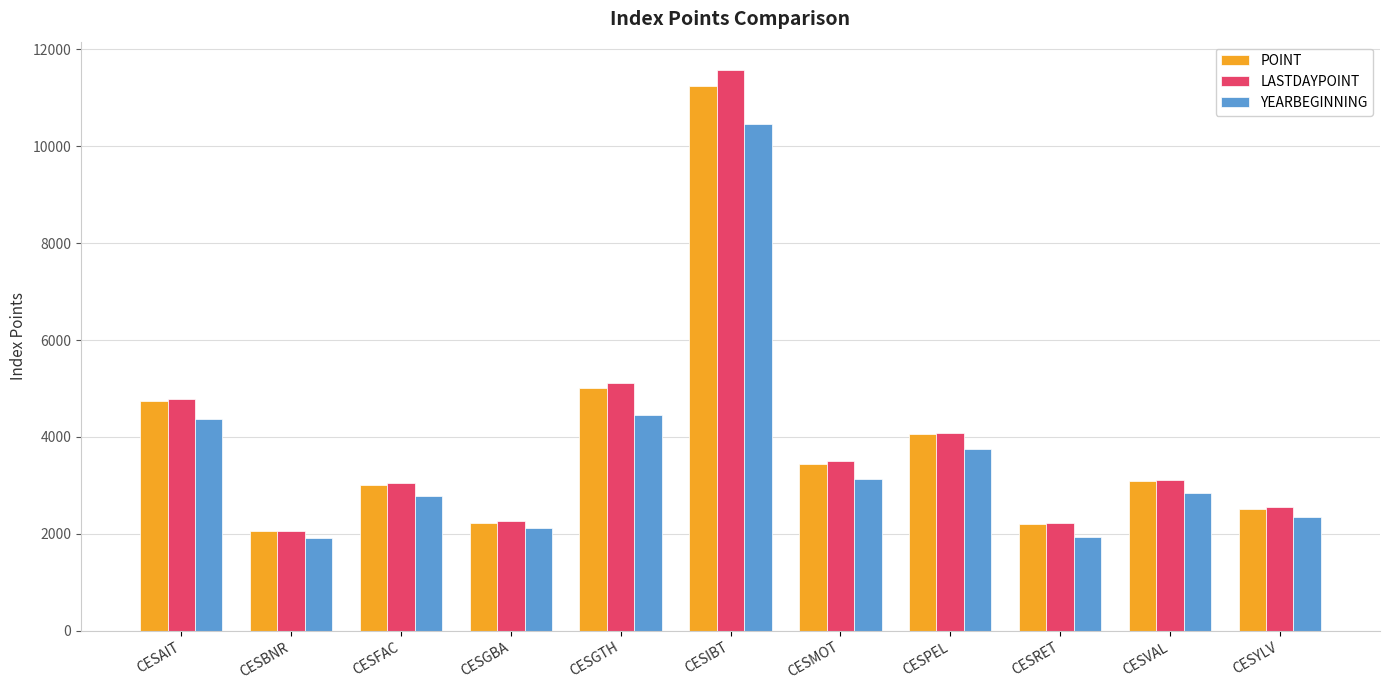

The value of LASTDAYPOINT at CESBNR is 2060.9. True or false?

True